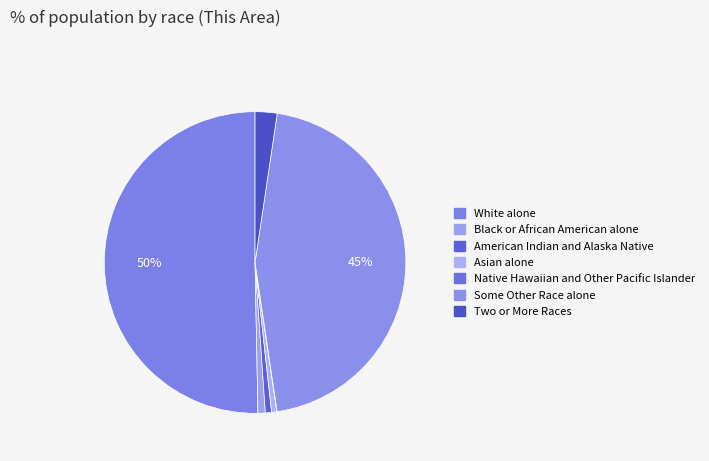

To the nearest percent, what portion does American Indian and Alaska Native represent?

1%